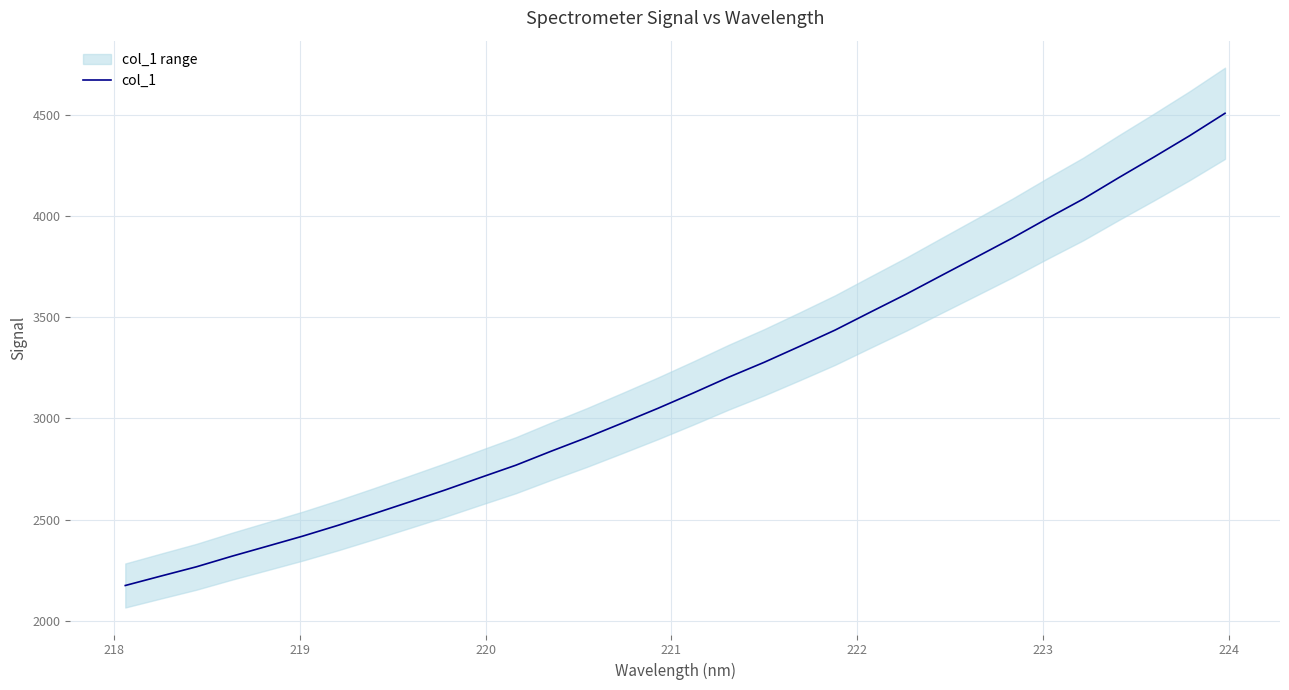

What is the value of the 17th point from the left?

3124.9